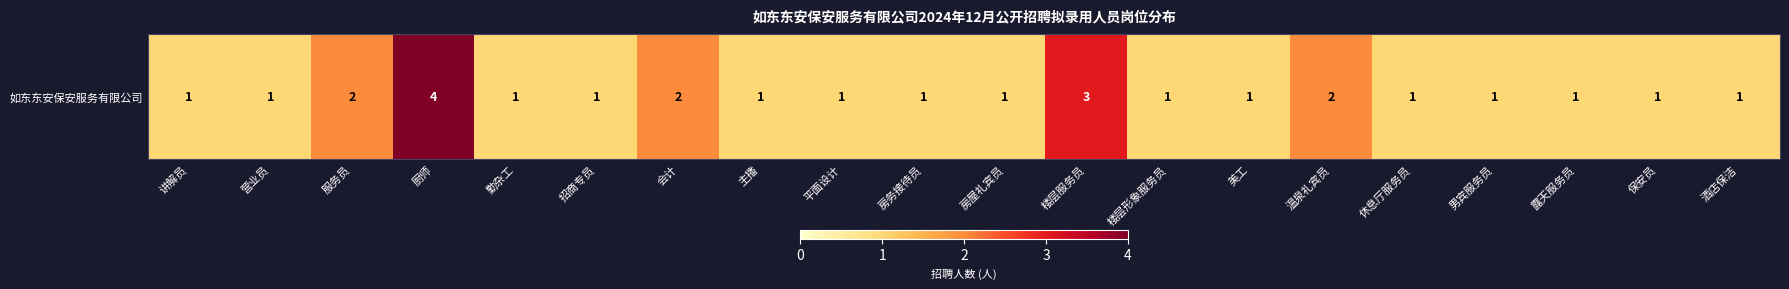

What is the difference between the maximum and minimum values?

3